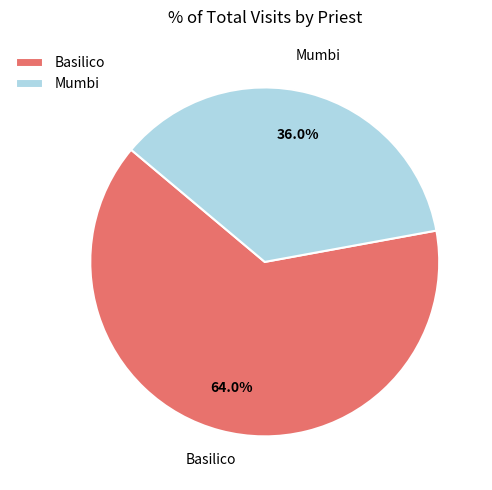

To the nearest percent, what is the difference between the largest and smallest slice percentages?

28%